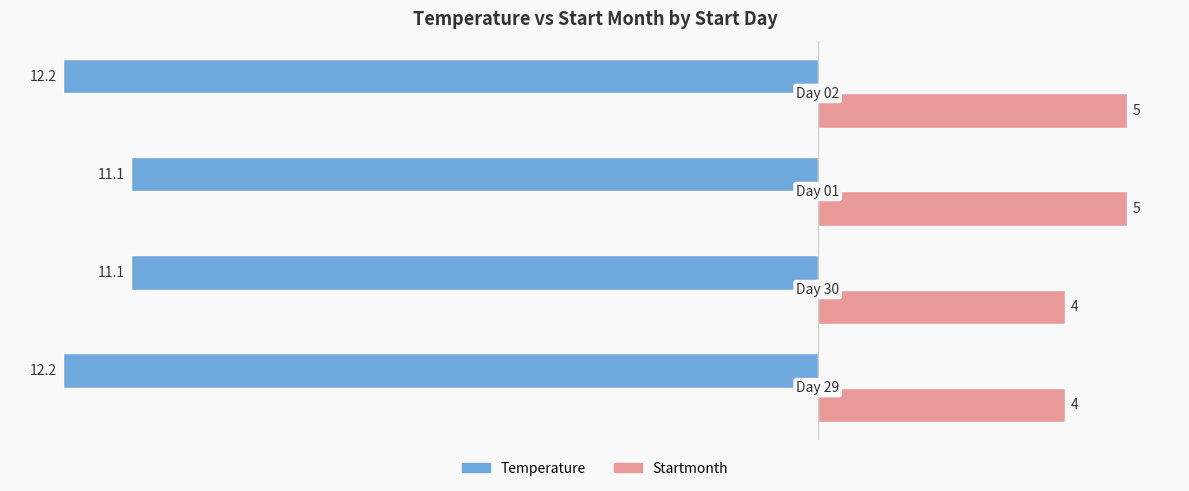

Rank the series by their average value, from lowest to highest.

Temperature, Startmonth